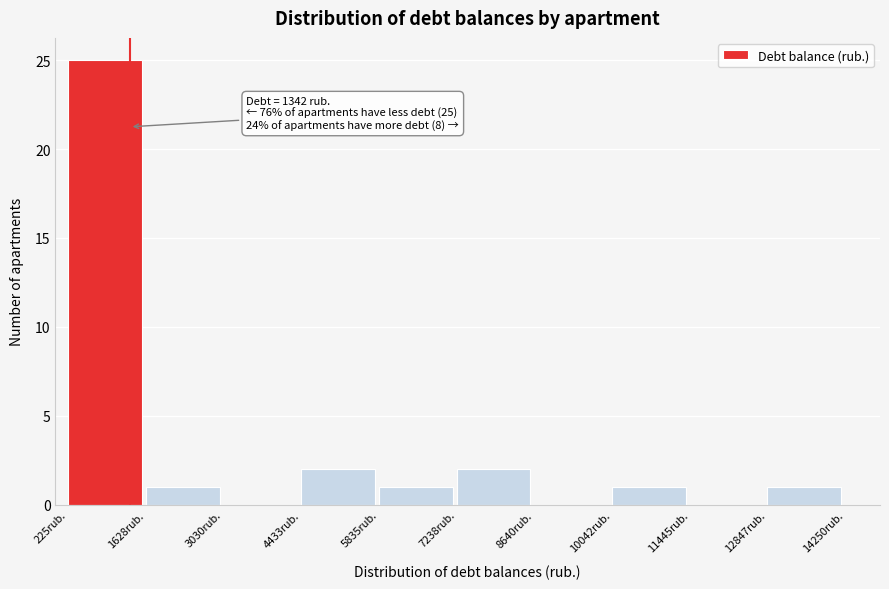

Which range on the x-axis has the tallest bar?

200 to 1600